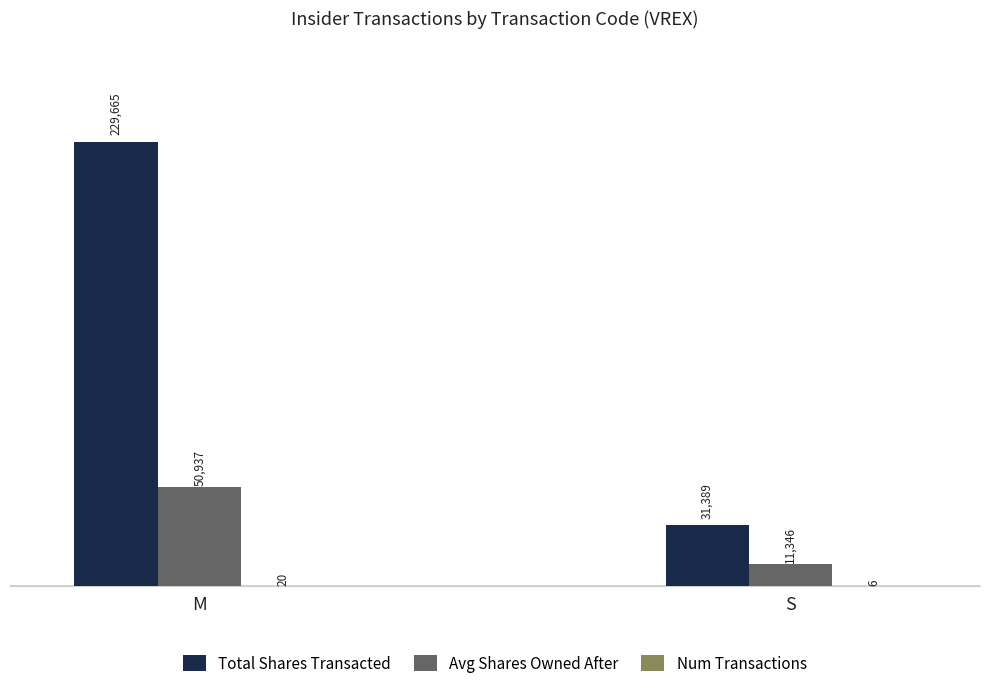

What is the approximate value of Total Shares Transacted at M?

229665